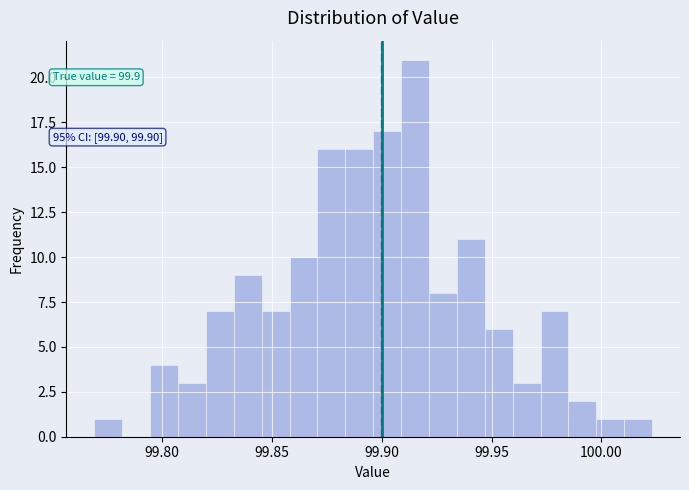

Around what value on the x-axis is the tallest bar? Give the approximate position of its centre, as read against the axis.

99.915